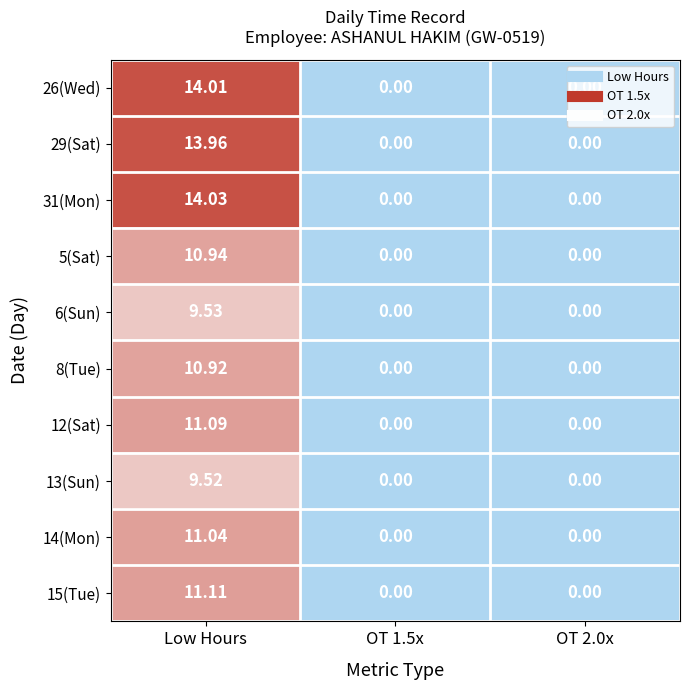

At which category is the sum across all series the highest?

Low Hours